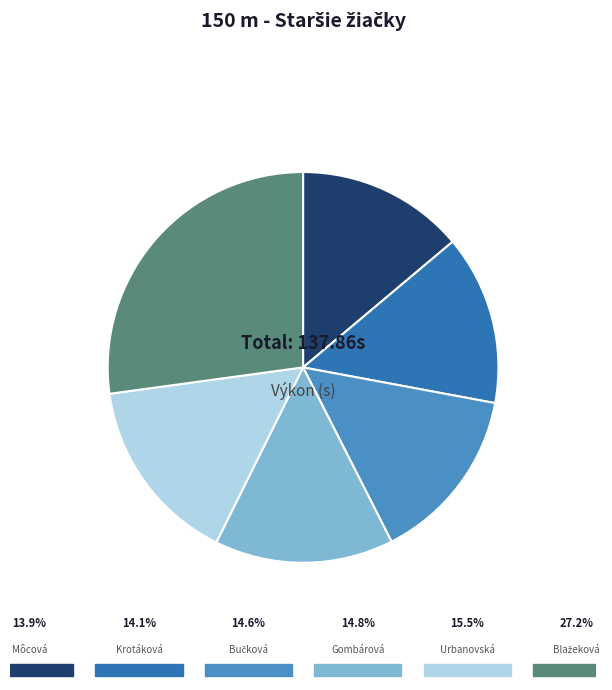

True or false: Bučková Benita accounts for 28% of the total.

False